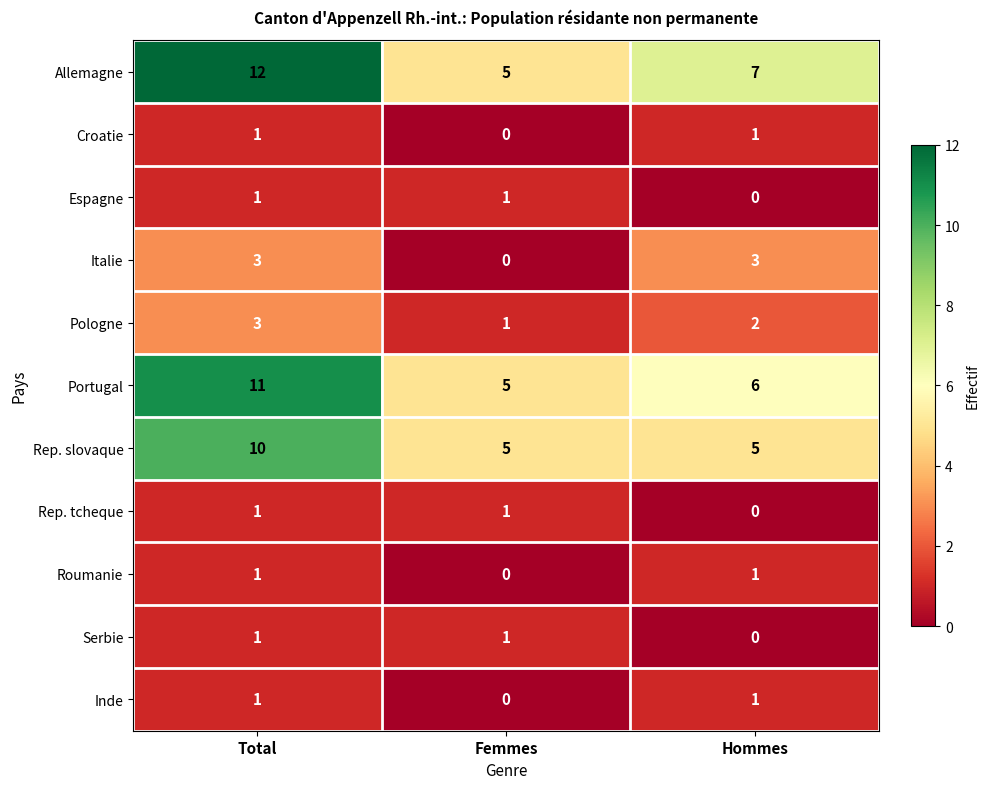

What is the spread (max minus min) of values at Total?

11